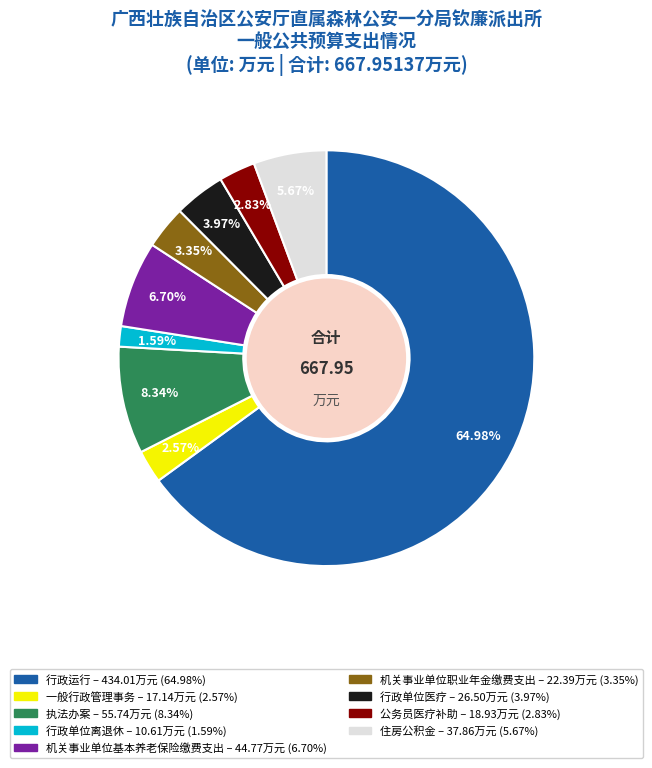

To the nearest percent, what portion does 行政运行 represent?

65%